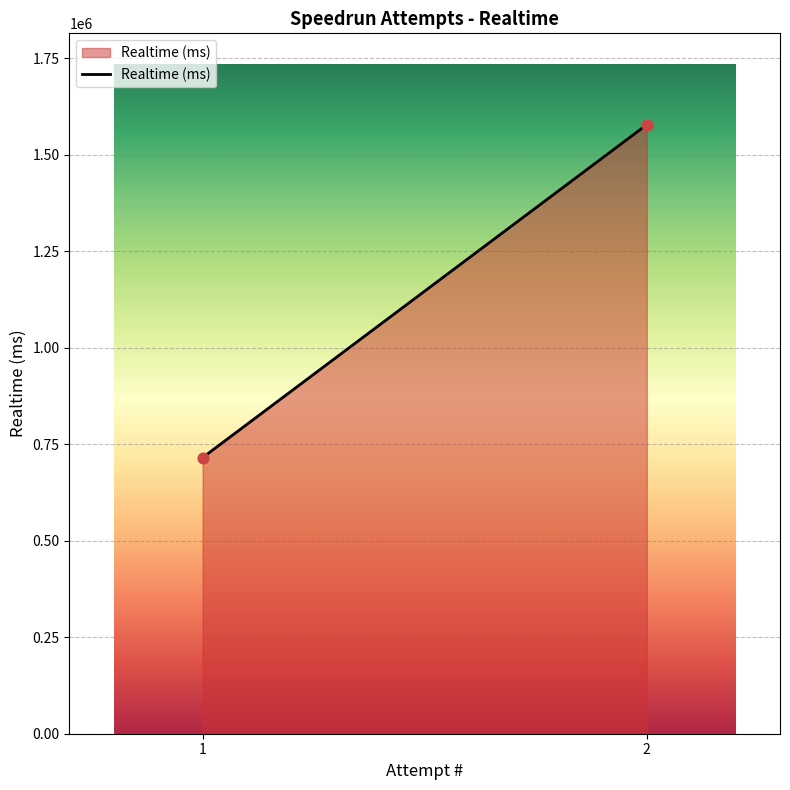

What is the range of Y values (max minus min)?

862605